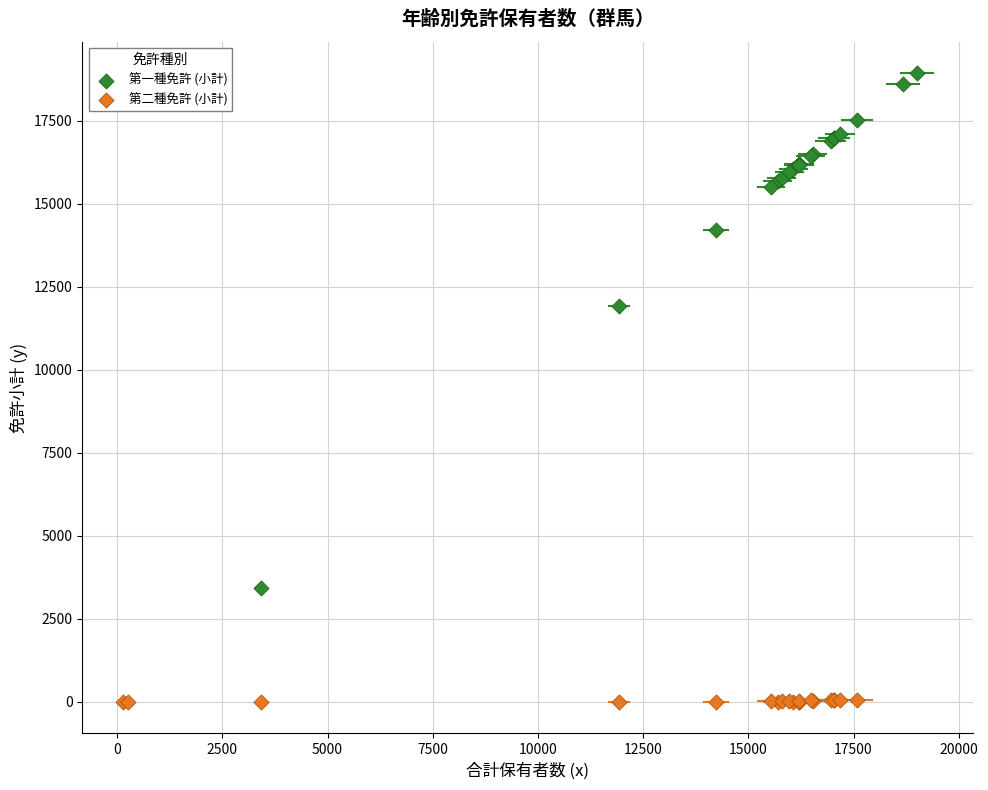

Which series reaches the maximum Y coordinate?

第一種免許 (小計)